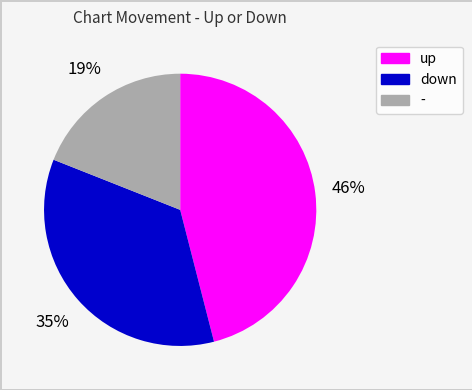

To the nearest percent, what percentage of the pie is up?

46%